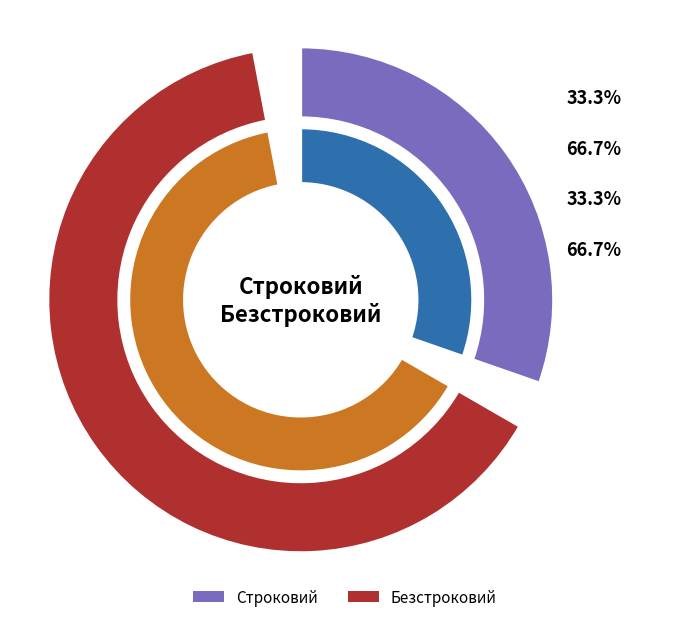

How many slices are in this pie chart?

2